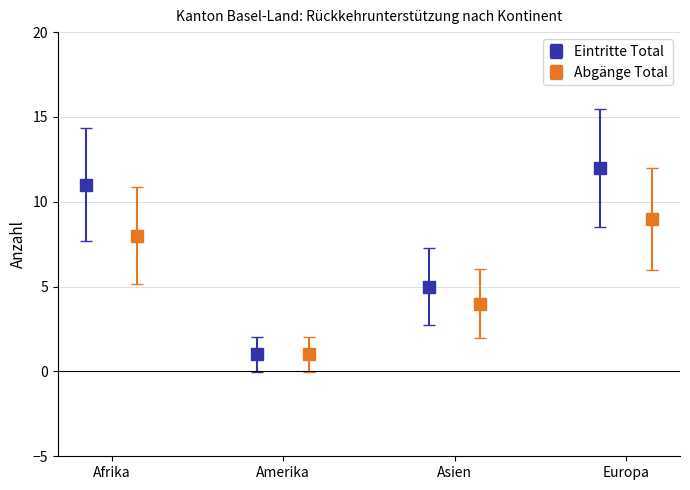

What is the value of the Eintritte Total point at the 2nd from the left?

1